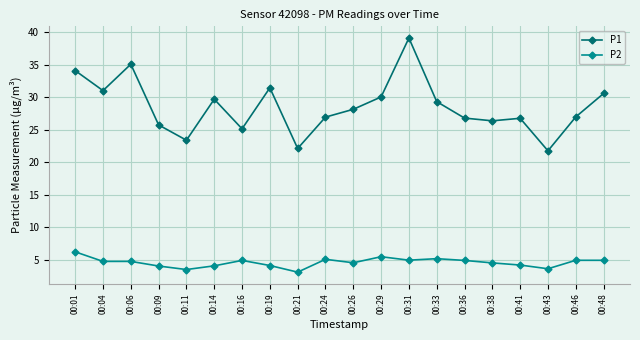

Does the chart have visible grid lines?

Yes